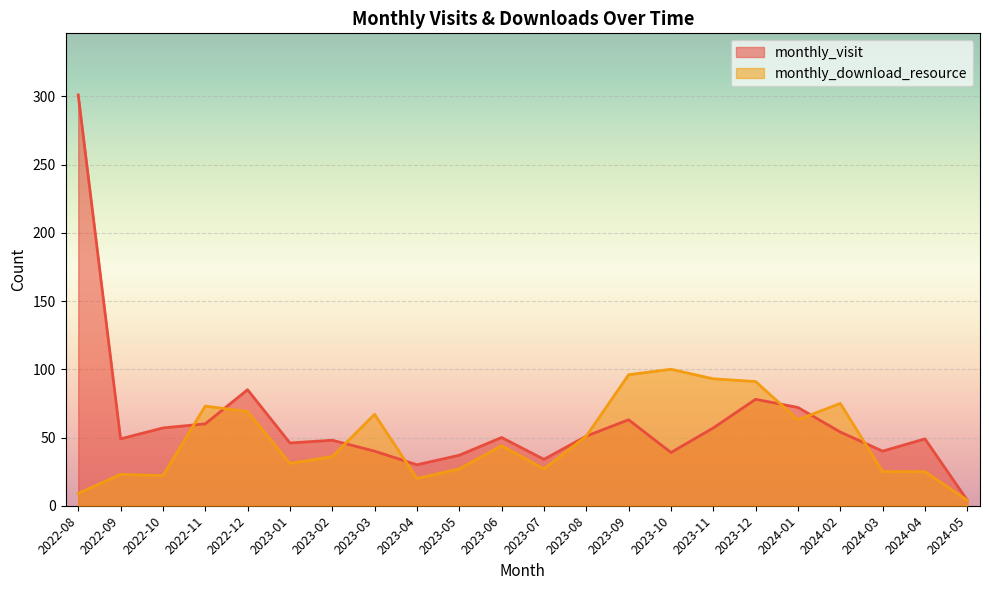

True or false: monthly_download_resource has more than 1 interior local peaks.

True